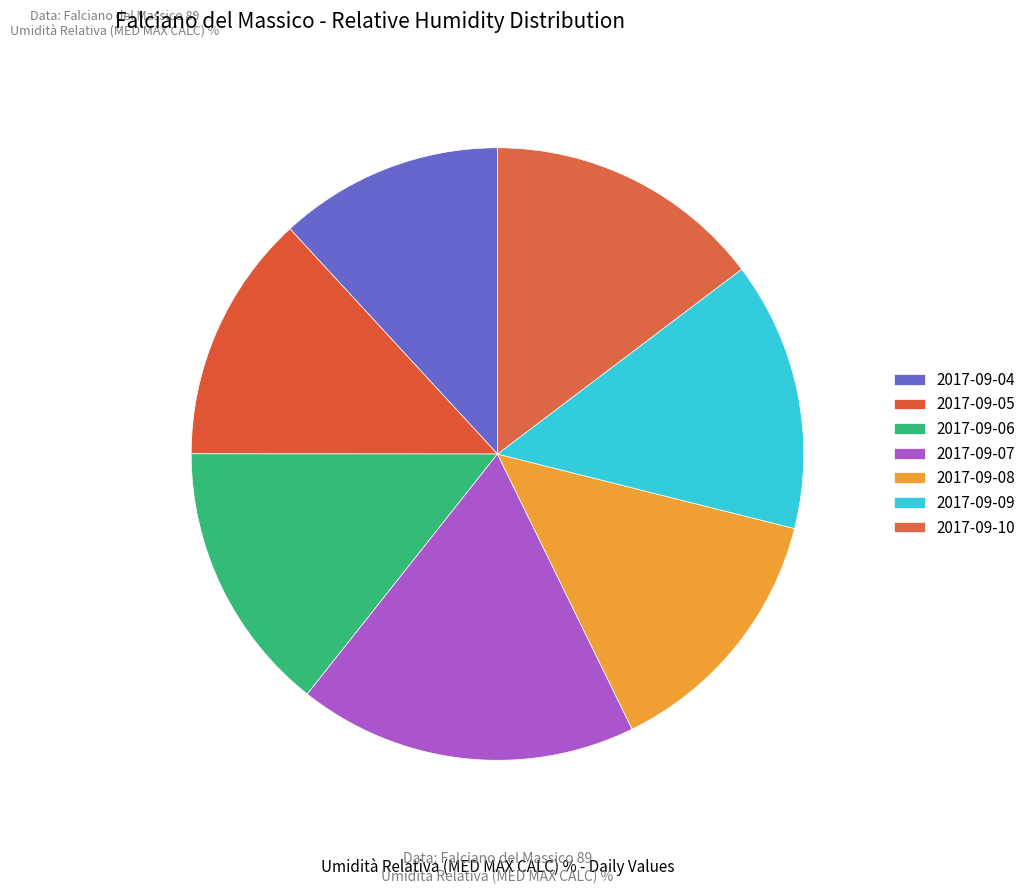

Count the number of slices in the pie.

7